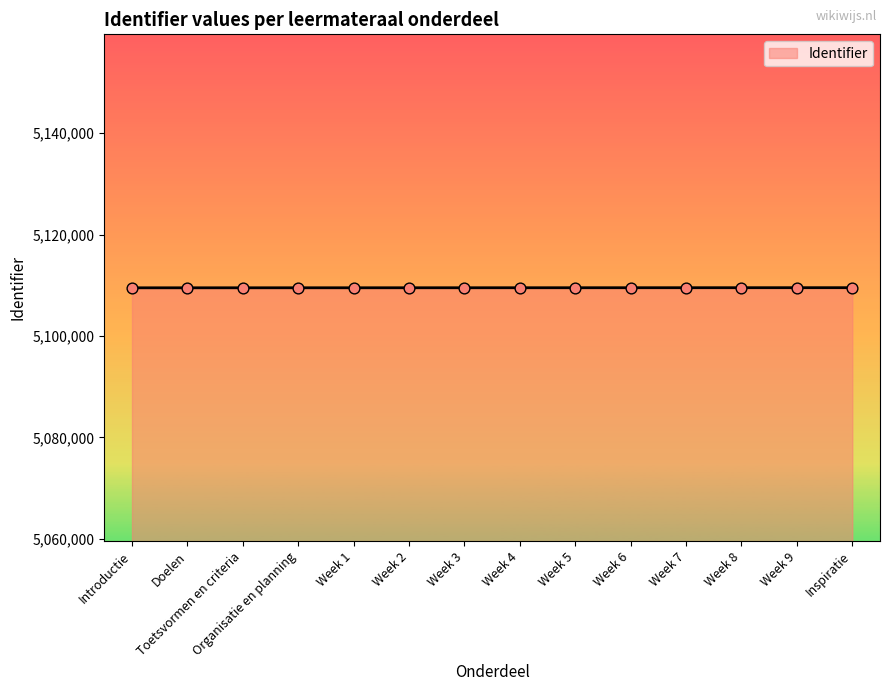

Approximately how many times larger is the value at Doelen compared to Inspiratie?

1.0